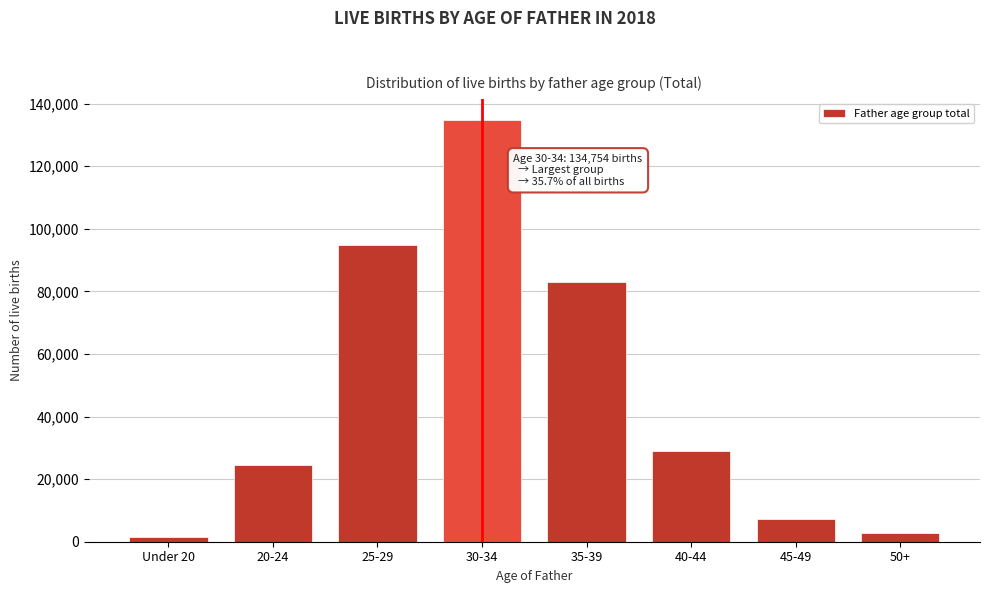

Reading left to right, extract all data points from this chart.

1359	24377	94892	134754	83115	29082	7130	2707